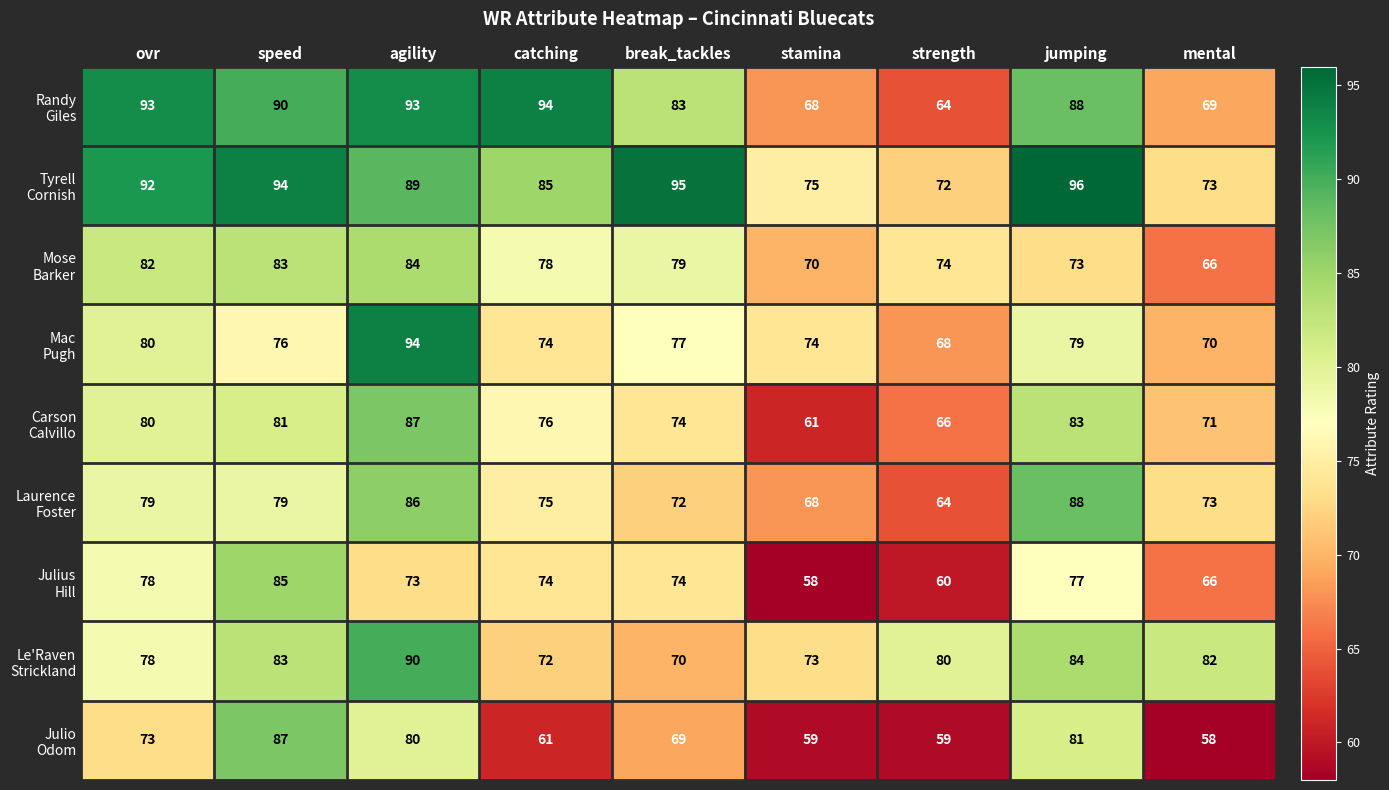

At which category is the sum across all series the highest?

agility